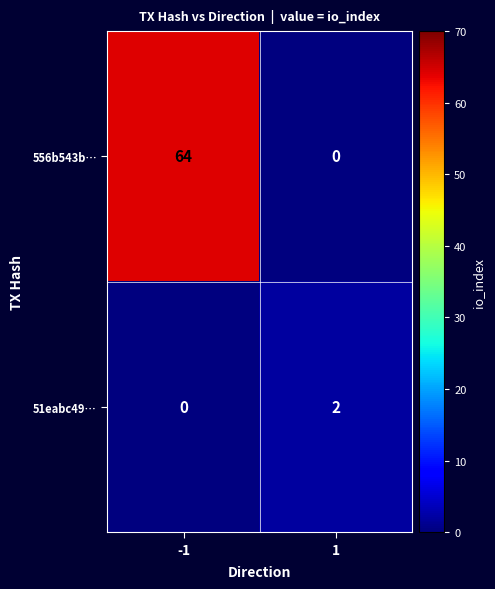

At how many categories does at least one series exceed 60?

1